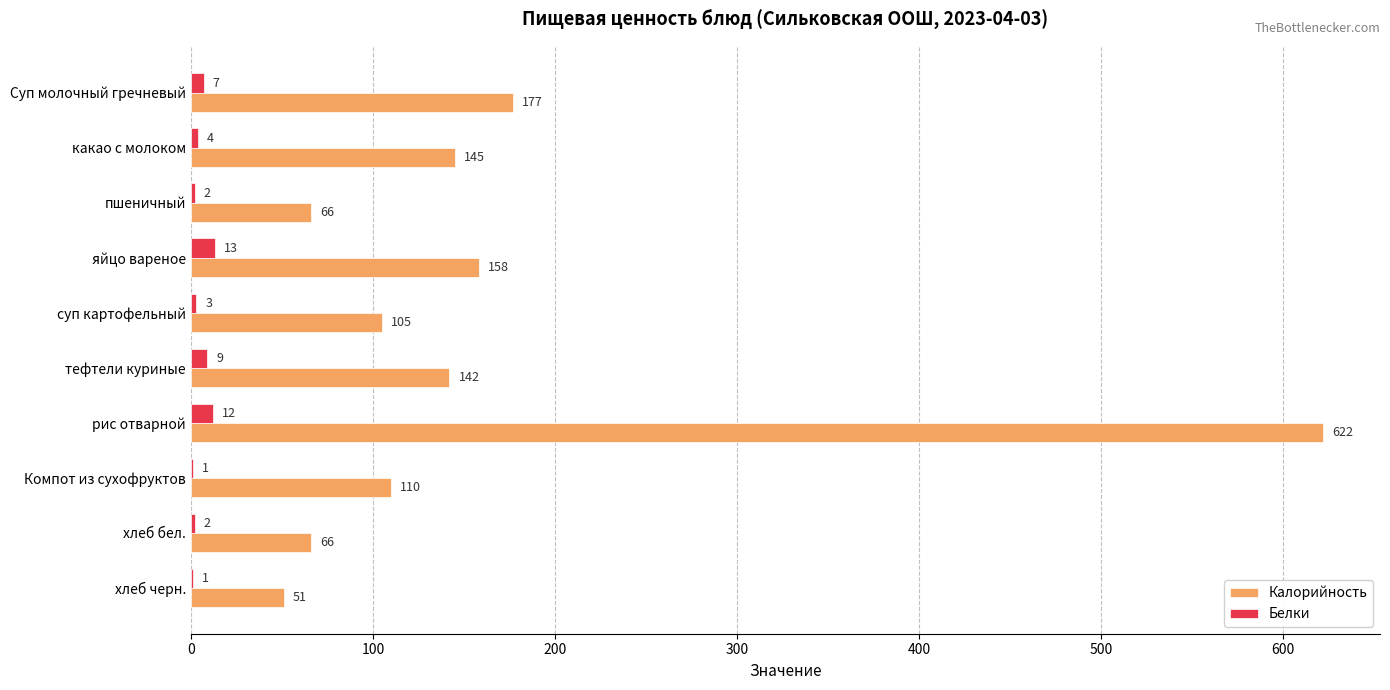

What is the sum of the Калорийность values at хлеб бел. and какао с молоком?

211